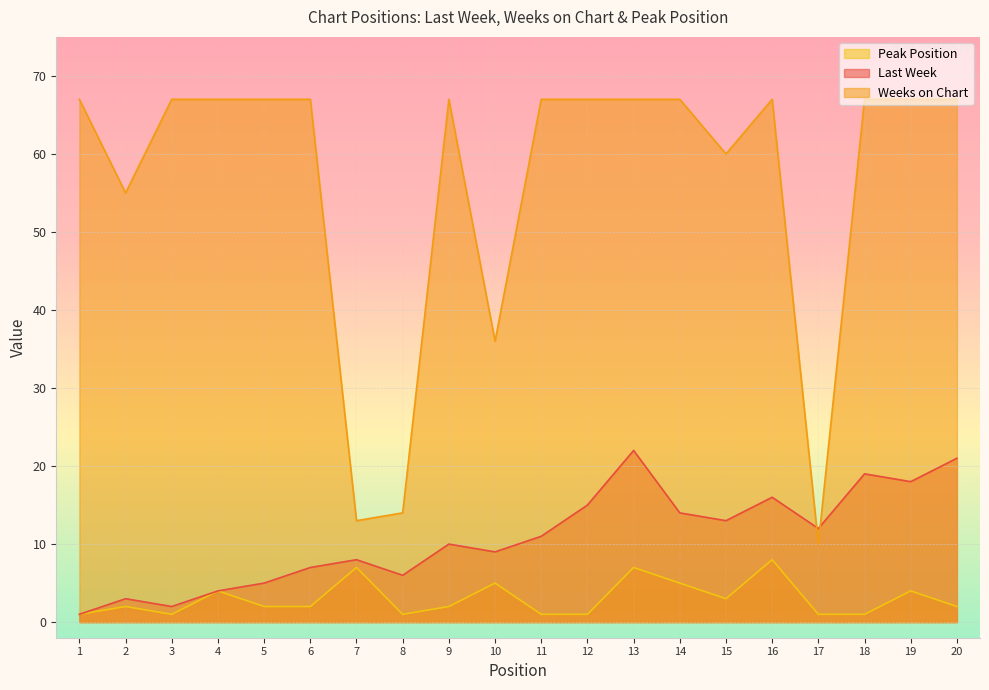

Reading left to right, transcribe all the data shown in this chart.

Last Week: 1=1	2=3	3=2	4=4	5=5	6=7	7=8	8=6	9=10	10=9	11=11	12=15	13=22	14=14	15=13	16=16	17=12	18=19	19=18	20=21
Weeks on Chart: 1=67	2=55	3=67	4=67	5=67	6=67	7=13	8=14	9=67	10=36	11=67	12=67	13=67	14=67	15=60	16=67	17=10	18=67	19=67	20=67
Peak Position: 1=1	2=2	3=1	4=4	5=2	6=2	7=7	8=1	9=2	10=5	11=1	12=1	13=7	14=5	15=3	16=8	17=1	18=1	19=4	20=2